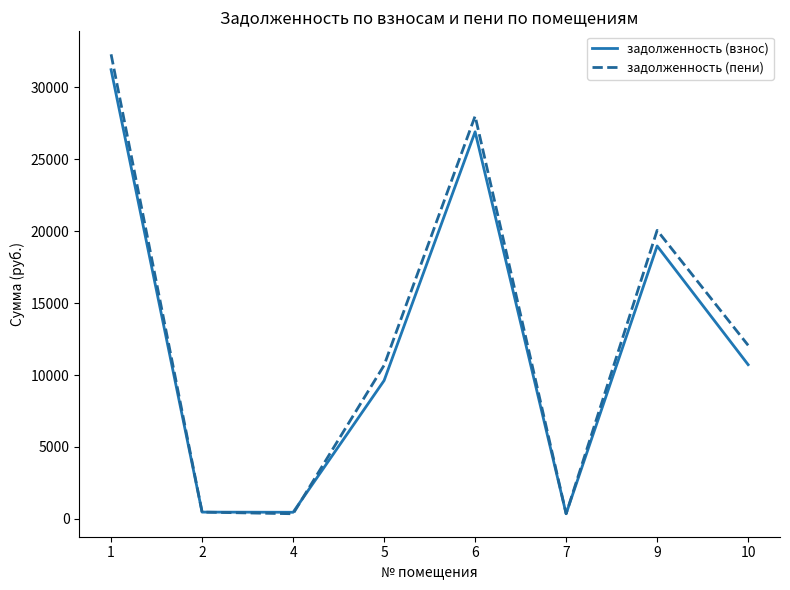

Which series ends up on top after the final intersection of задолженность (взнос) and задолженность (пени)?

задолженность (пени)